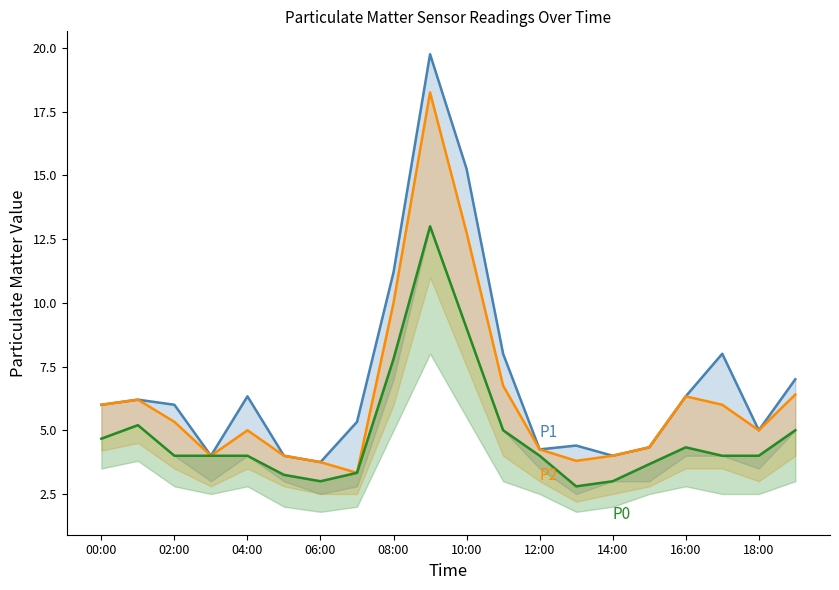

True or false: P2 and P1 cross at least once.

False